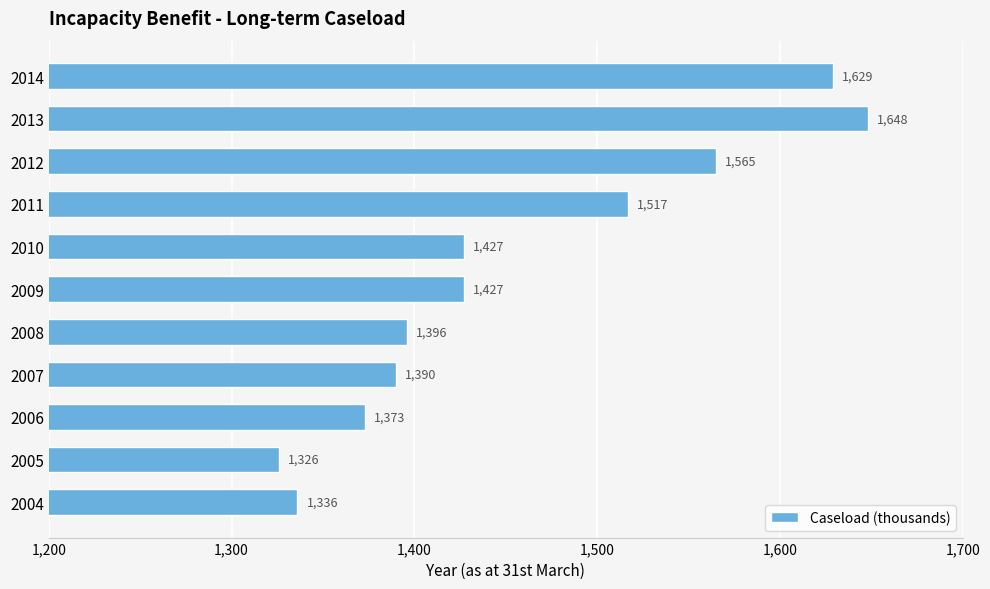

Reading top to bottom, transcribe all the data shown in this chart.

1629	1648	1565	1517	1427	1427	1396	1390	1373	1326	1336